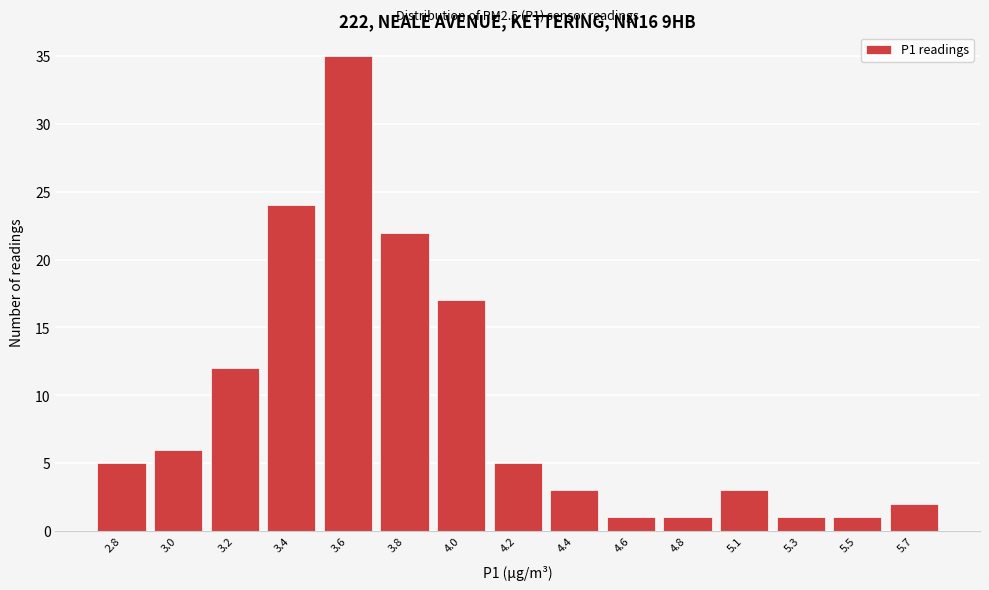

Reading right to left, extract all data points from this chart.

2	1	1	3	1	1	3	5	17	22	35	24	12	6	5